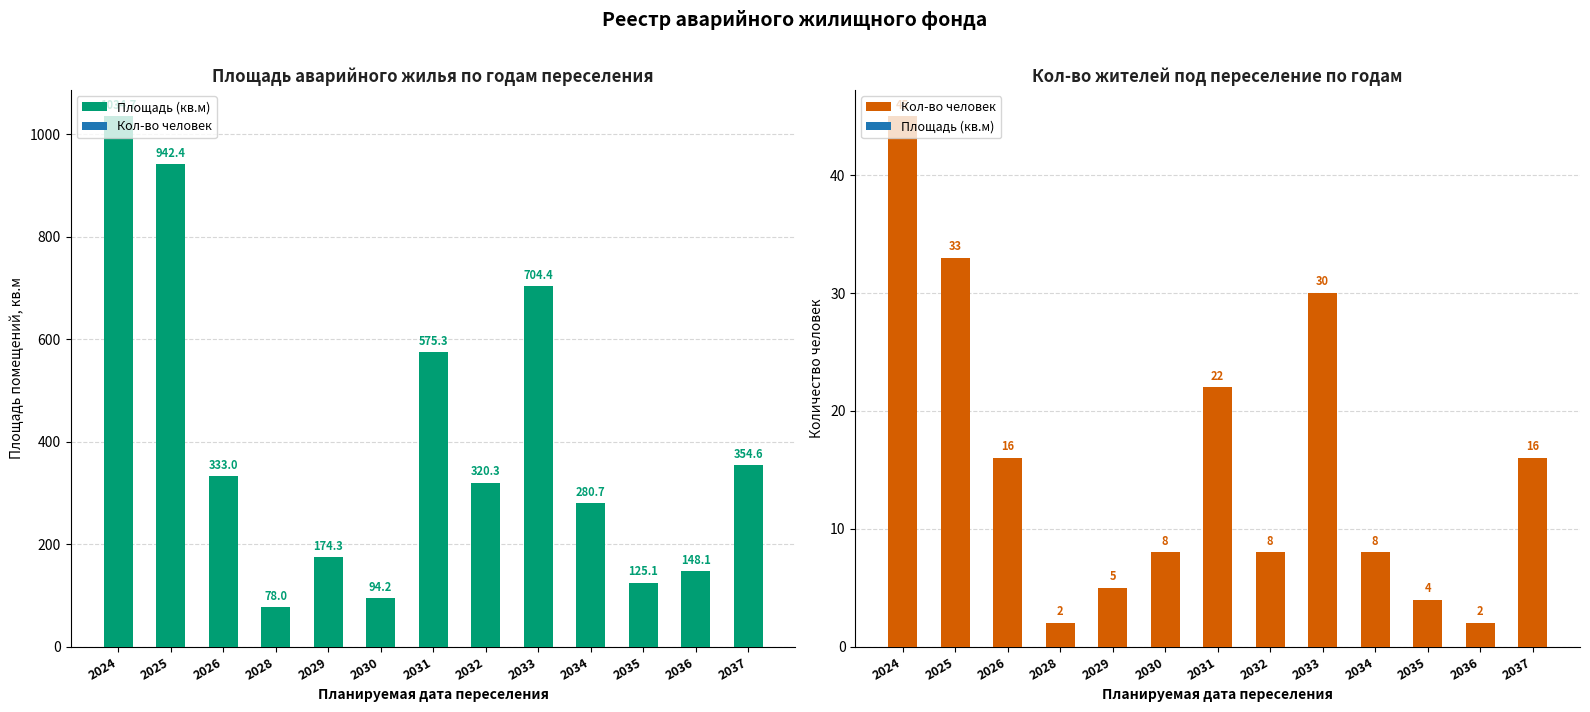

List the series in order of their peak value, highest first.

Площадь (кв.м), Кол-во человек